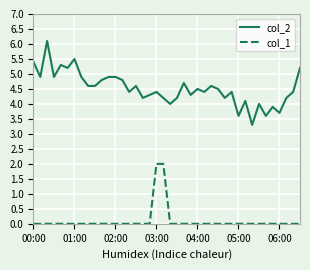

List the series in order of their peak value, highest first.

col_2, col_1